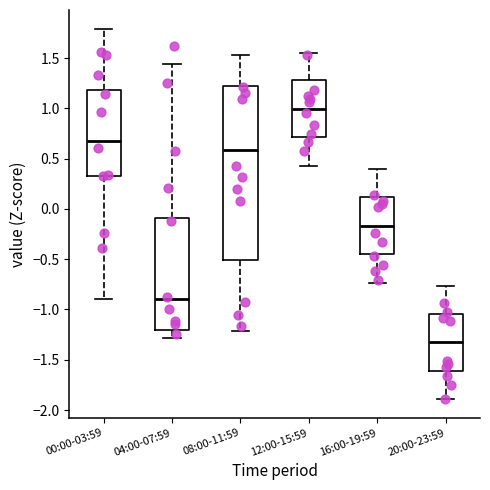

Reading left to right, read every box against the y-axis: the position of its median line, the range the box covers, and the ends of its whiskers. The values are not printed on the chart, so give them approximately, as read against the axis.

00:00-03:59: median 0.70, box 0.35 to 1.20, whiskers -0.90 to 1.80
04:00-07:59: median -0.90, box -1.20 to -0.10, whiskers -1.30 to 1.45
08:00-11:59: median 0.60, box -0.50 to 1.20, whiskers -1.20 to 1.55
12:00-15:59: median 1.00, box 0.70 to 1.30, whiskers 0.45 to 1.55
16:00-19:59: median -0.15, box -0.45 to 0.10, whiskers -0.75 to 0.40
20:00-23:59: median -1.35, box -1.60 to -1.05, whiskers -1.90 to -0.75